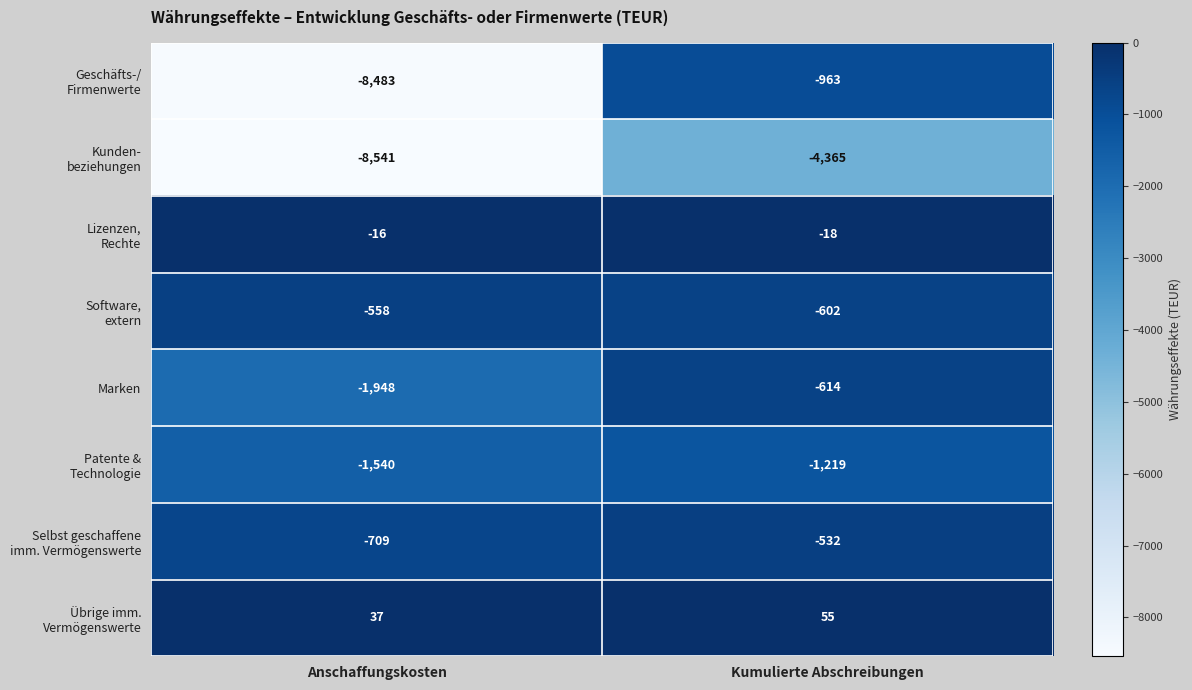

At which category is the sum across all series the highest?

Kumulierte Abschreibungen